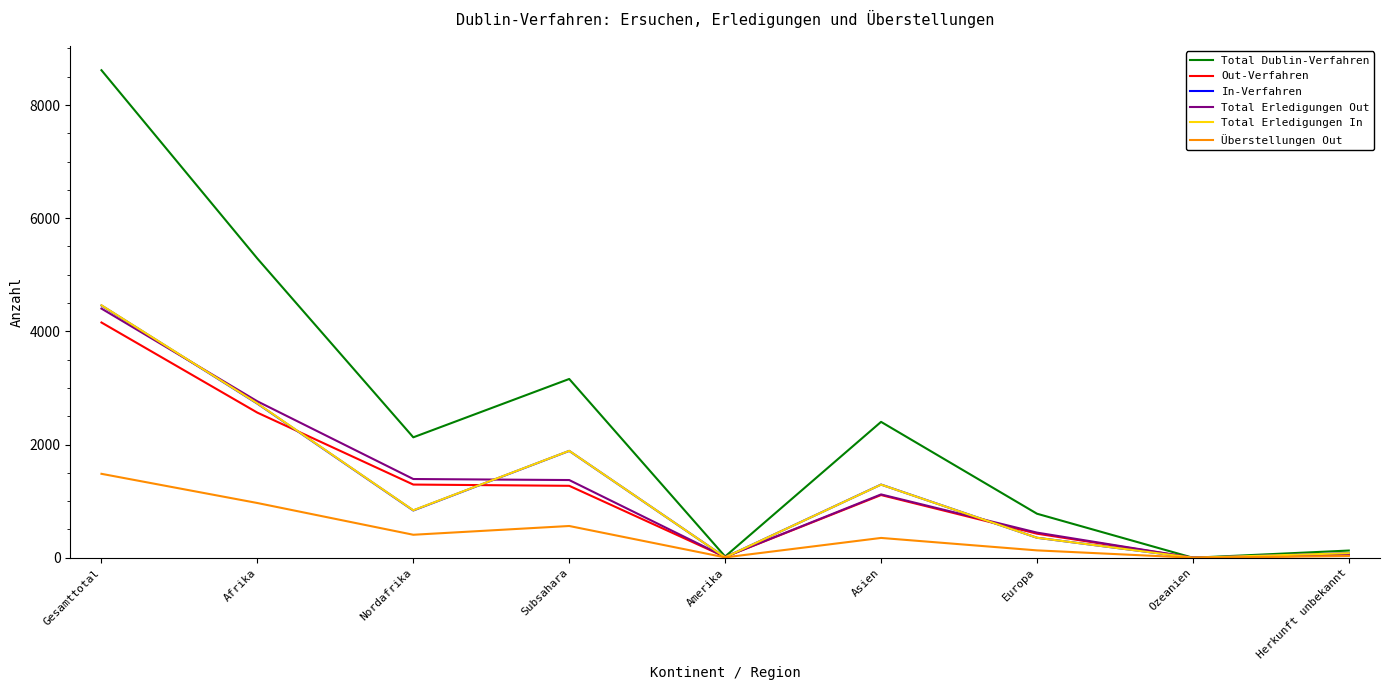

True or false: Out-Verfahren has a value of 1671 at Gesamttotal.

False